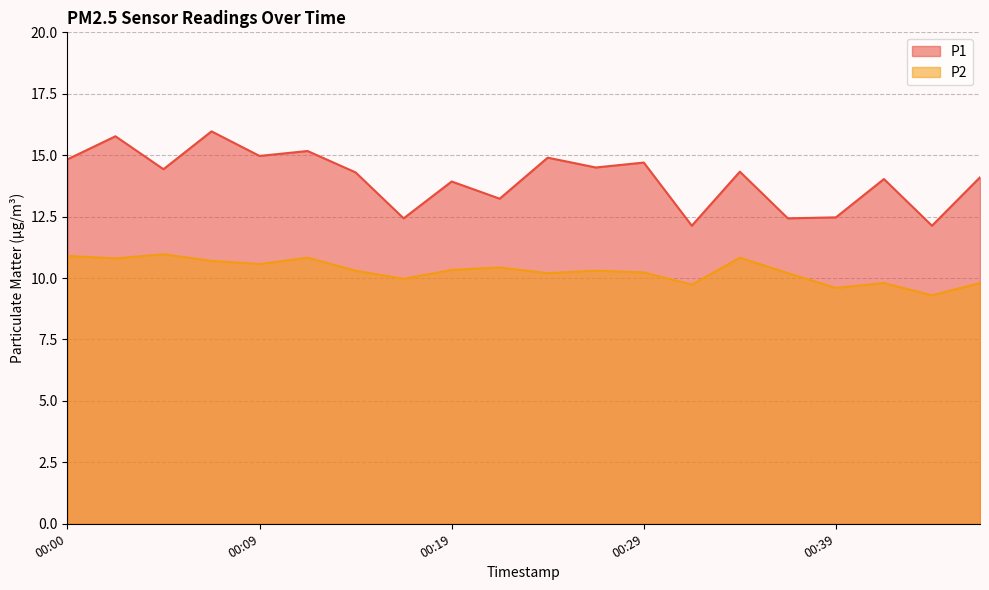

What is the spread (max minus min) of values at 00:26?

4.2